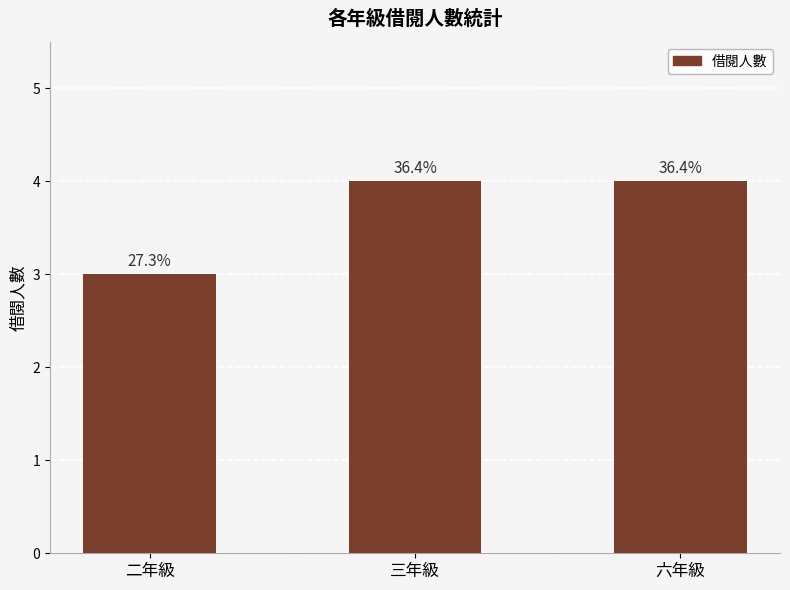

Approximately how many times larger is the value at 二年級 compared to 六年級?

0.8